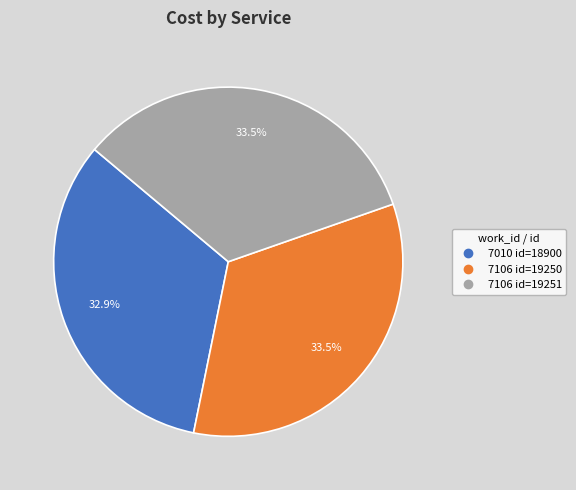

To the nearest percent, what is the difference between the largest and smallest slice percentages?

1%